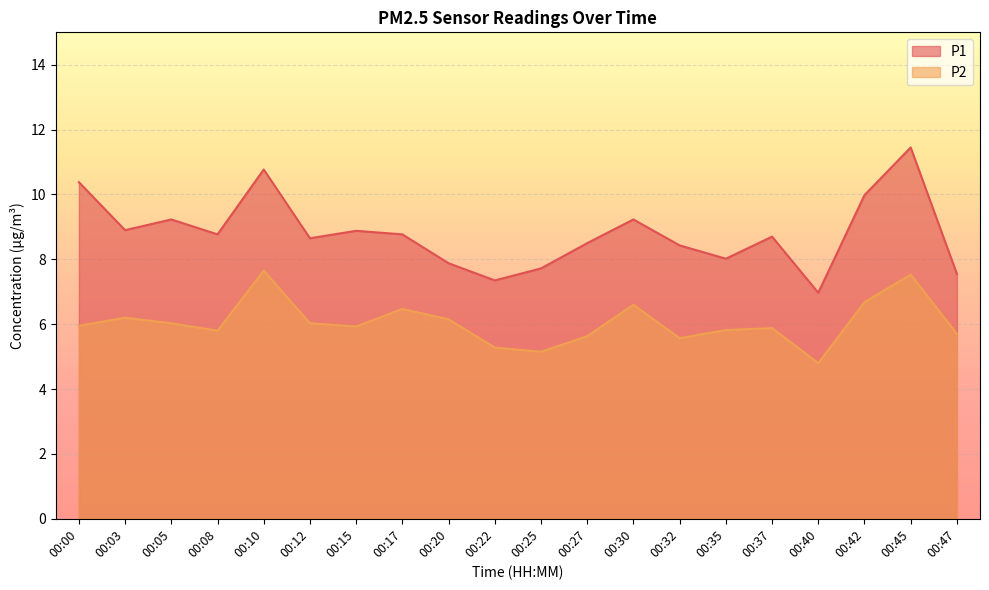

Does the chart display data point markers on the line(s)?

No